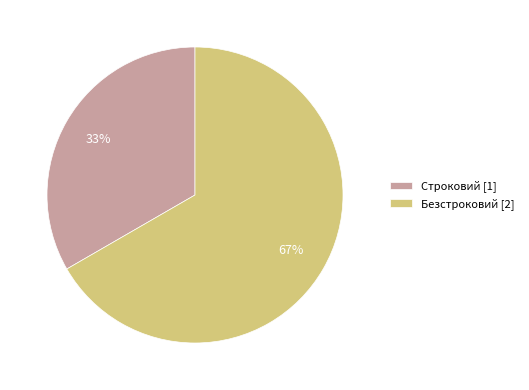

To the nearest percent, what percentage of the pie is Безстроковий?

67%